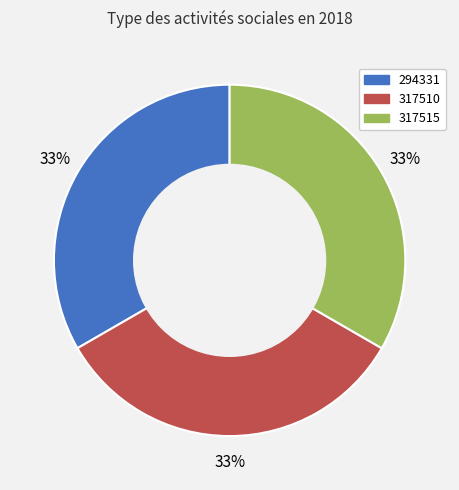

Approximately how many times larger is the value at 317510 compared to 294331?

1.0